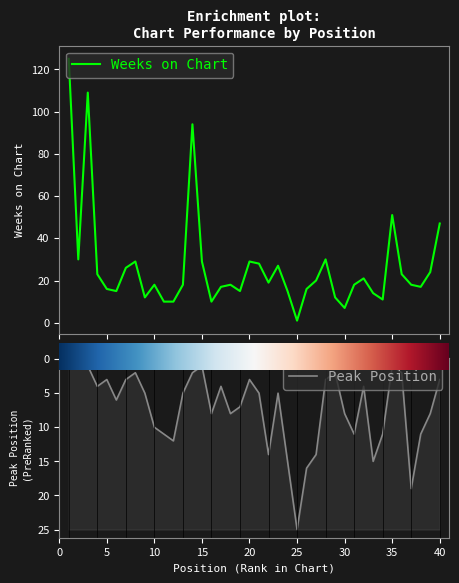

Rank the series by their average value, from lowest to highest.

Peak Position, Weeks on Chart